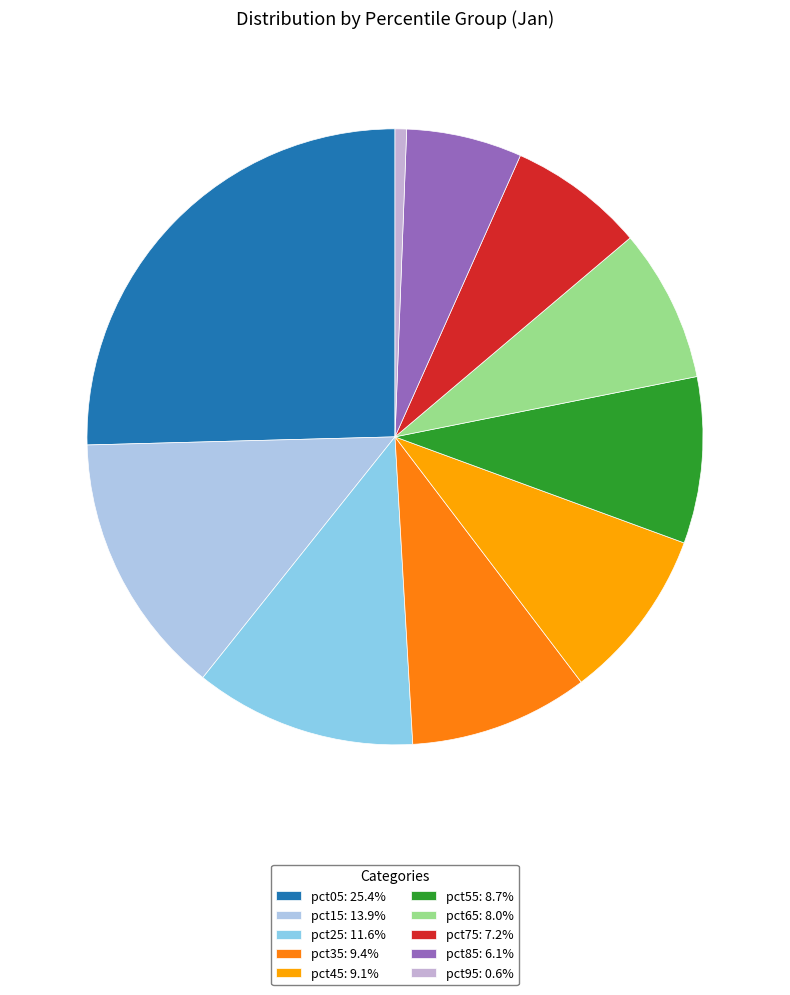

How many slices are in this pie chart?

10